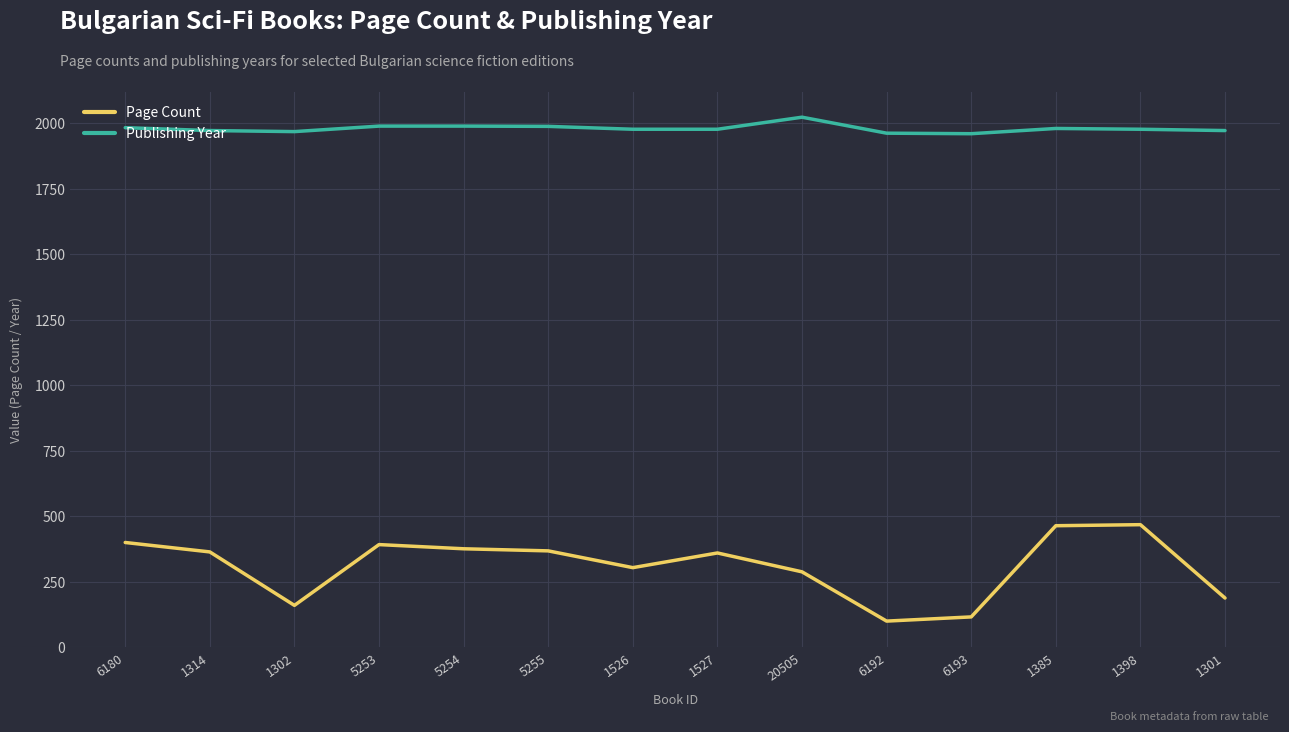

At which category does Page Count reach its first local valley?

1302